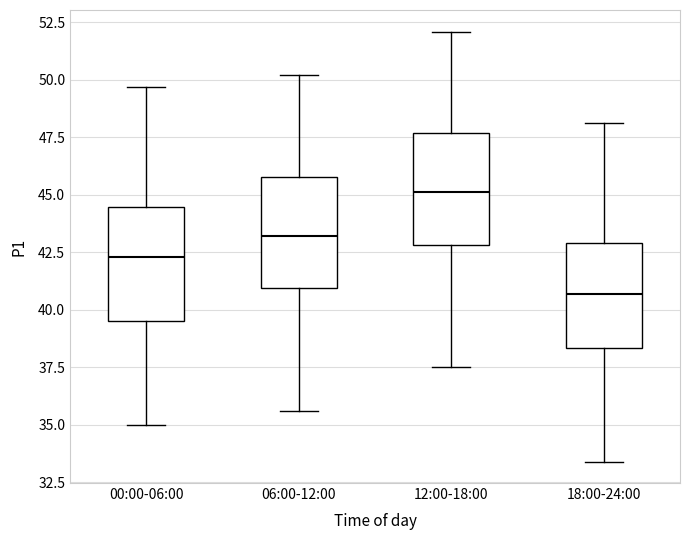

Reading left to right, transcribe this box plot: for each box, give where its median line is, the range the box spans, and where its two whiskers end, as read against the y-axis. The values are not printed on the chart, so give them approximately, as read against the axis.

00:00-06:00: median 42.5, box 39.5 to 44.5, whiskers 35.0 to 49.5
06:00-12:00: median 43.0, box 41.0 to 46.0, whiskers 35.5 to 50.0
12:00-18:00: median 45.0, box 43.0 to 47.5, whiskers 37.5 to 52.0
18:00-24:00: median 40.5, box 38.5 to 43.0, whiskers 33.5 to 48.0